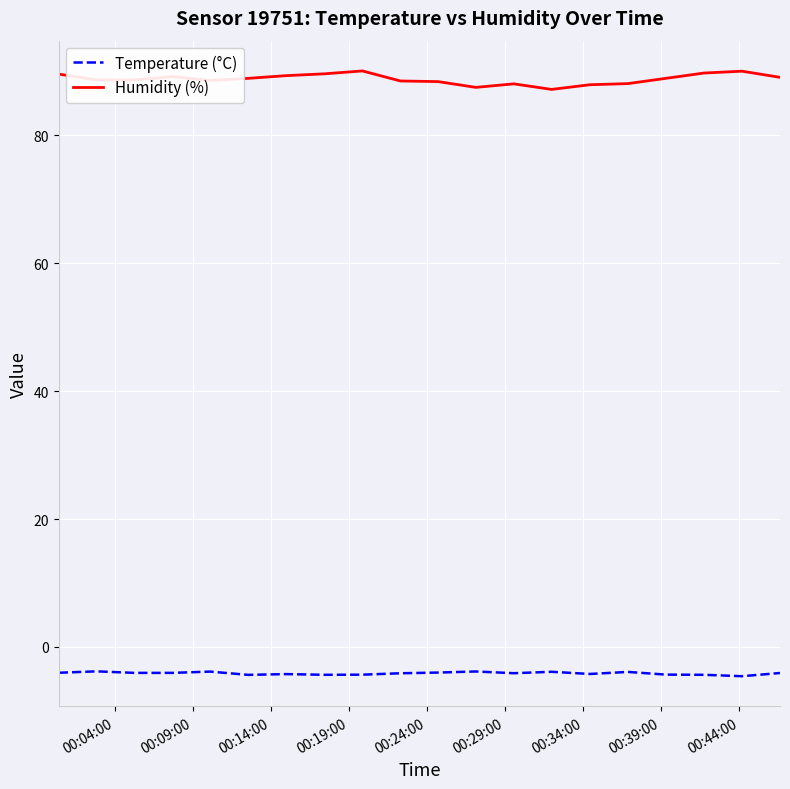

Which series has the largest total across all categories?

Humidity (%)